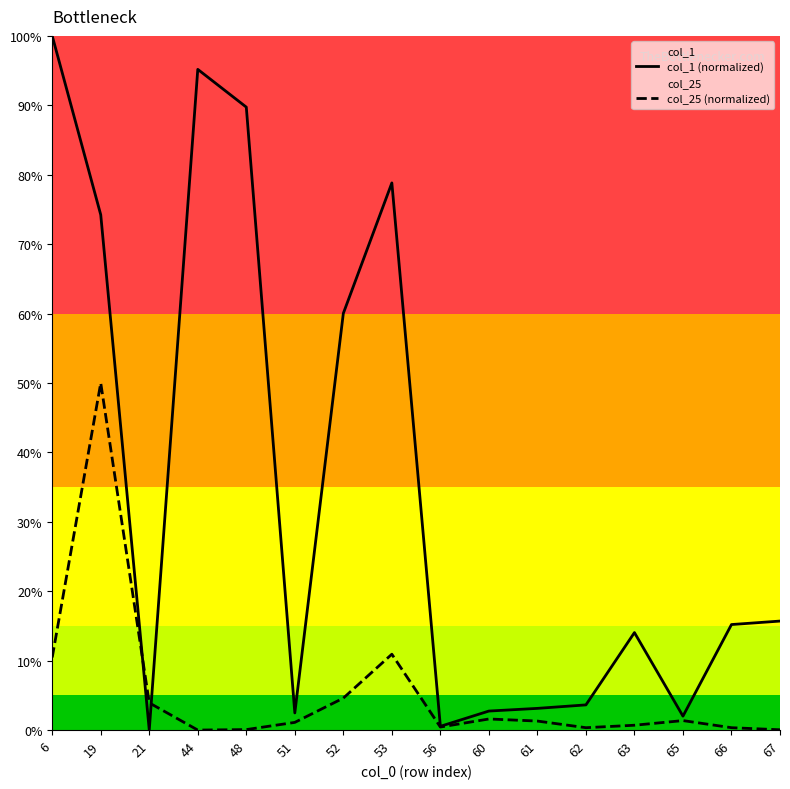

In col_1 (normalized), how many points are higher than both neighbors (excluding endpoints)?

3